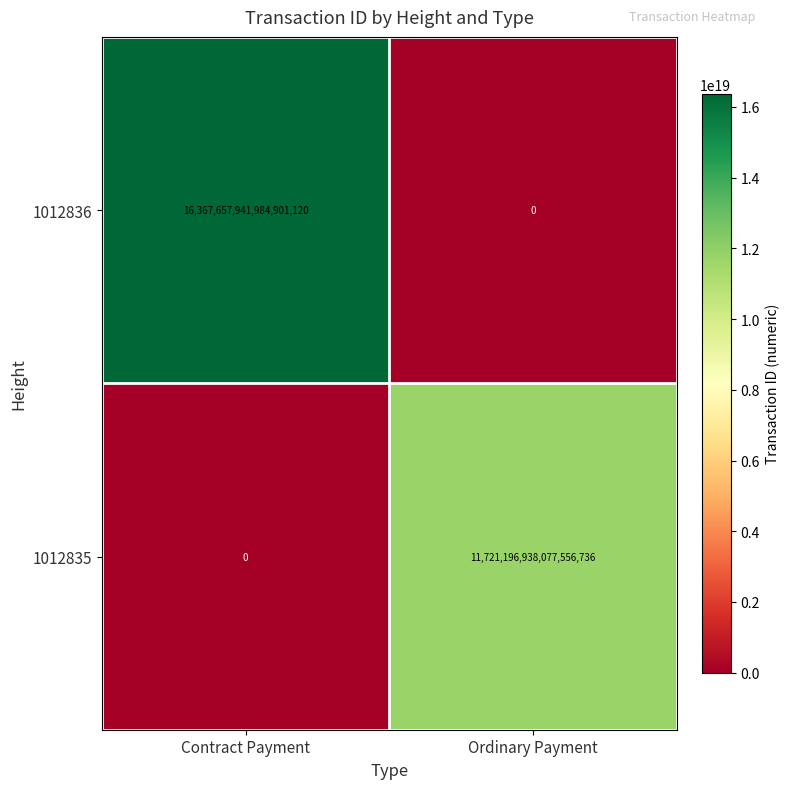

At which category is the sum across all series the highest?

Contract Payment